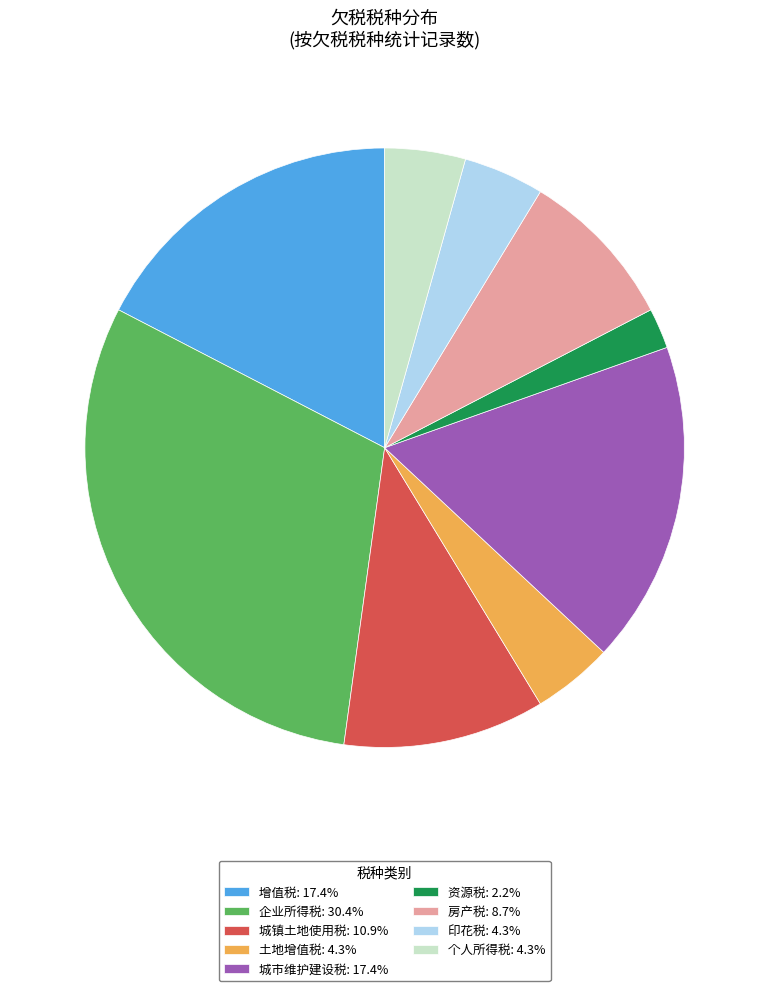

Approximately how many times larger is the value at 个人所得税 compared to 城镇土地使用税?

0.4